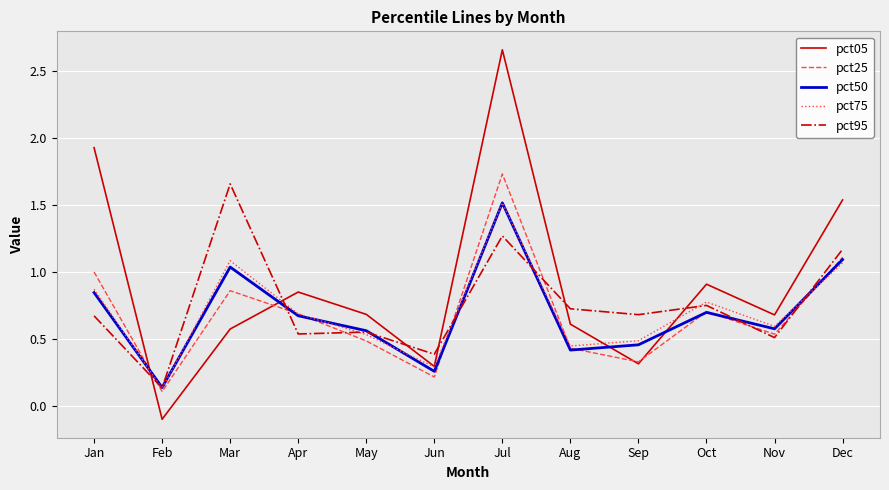

How many lines are shown in the chart?

5